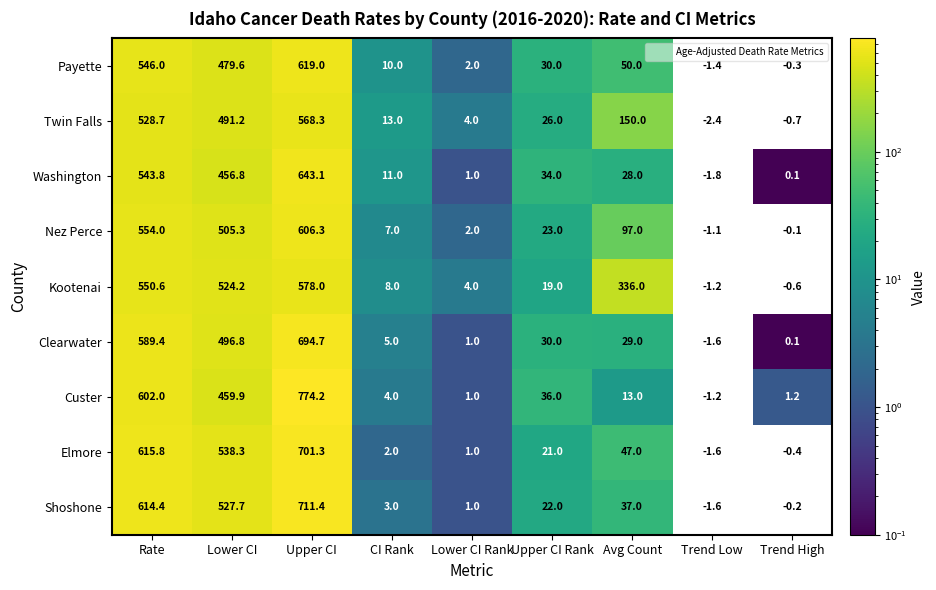

Which series has the largest range (max minus min)?

Custer